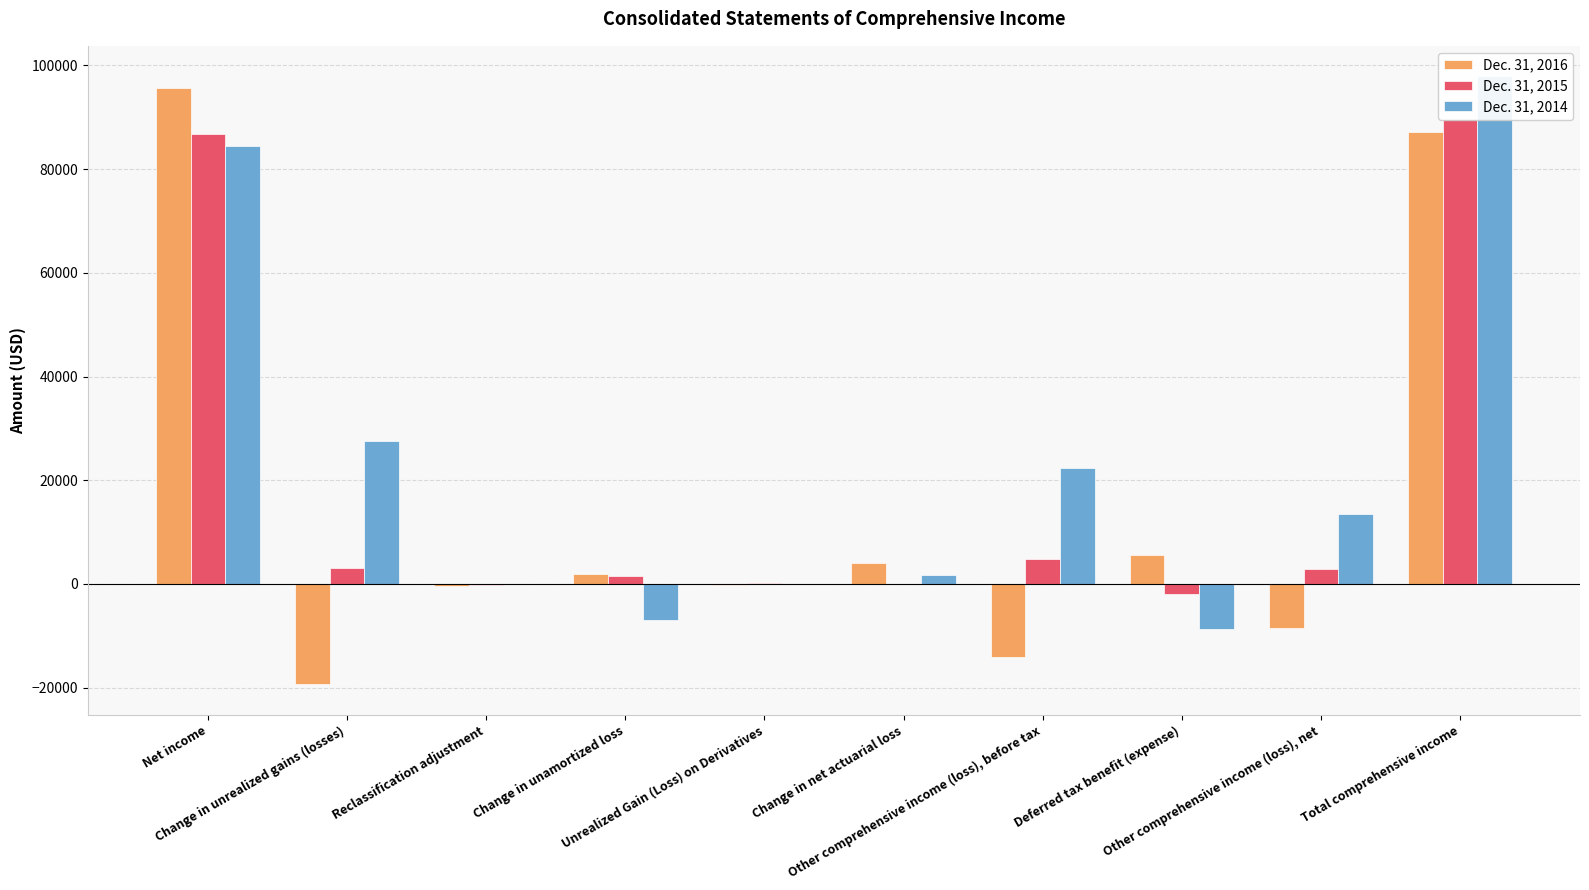

What is the sum of the Dec. 31, 2014 values at Change in unrealized gains (losses) and Other comprehensive income (loss), before tax?

49791